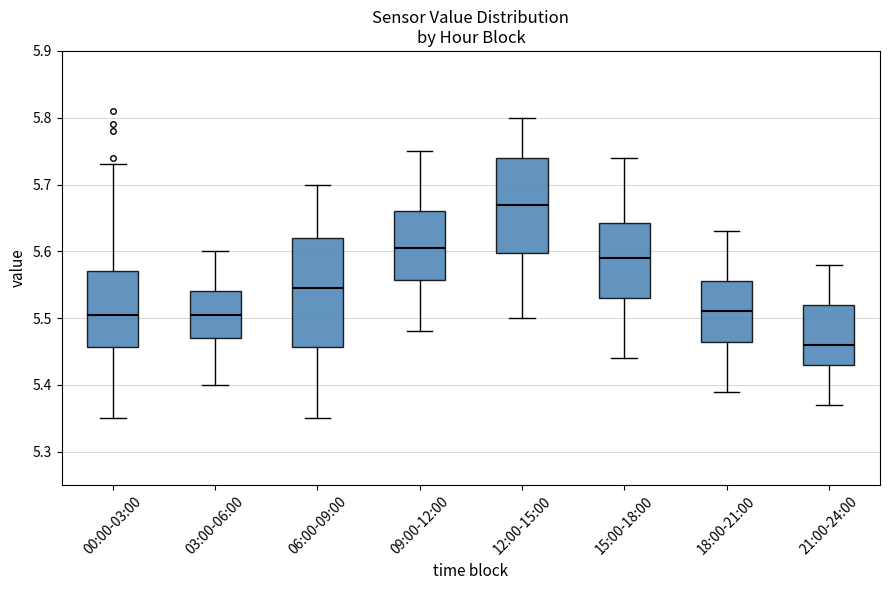

Which box has the lowest median line?

21:00-24:00